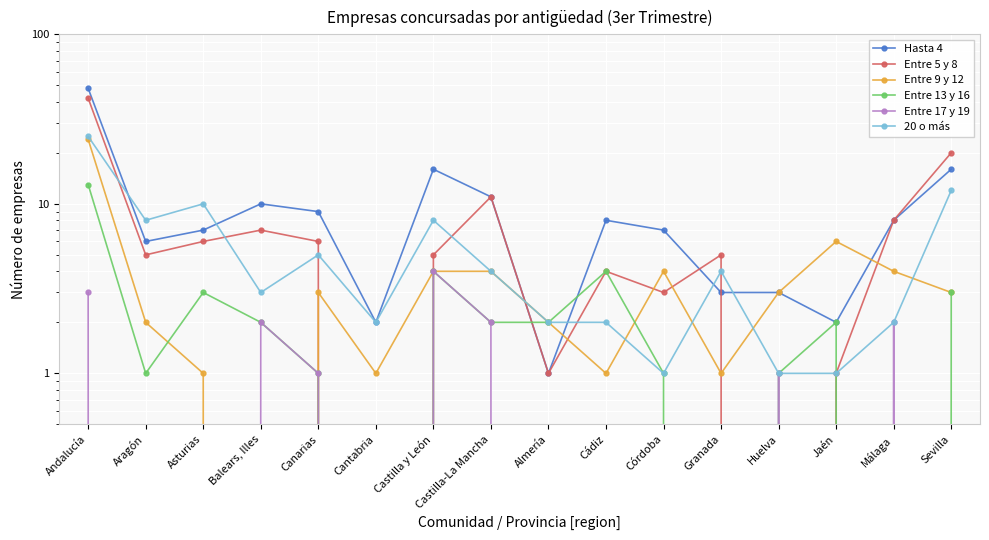

What is the average value of the Entre 9 y 12 series?

4